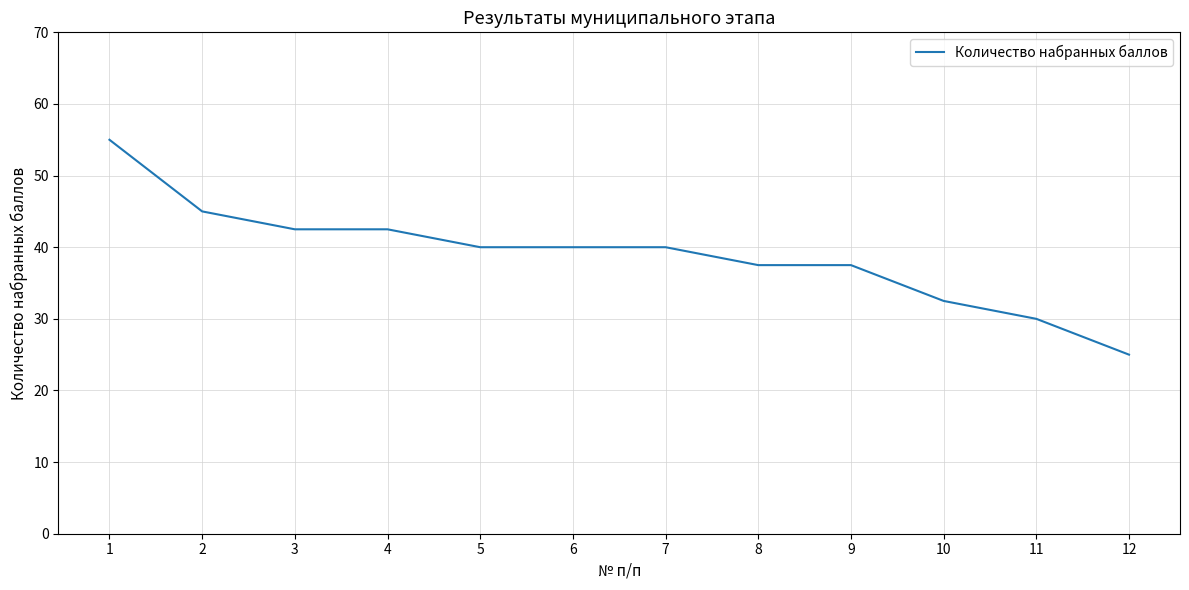

The chart shows a value of 27.7 at 6. True or false?

False